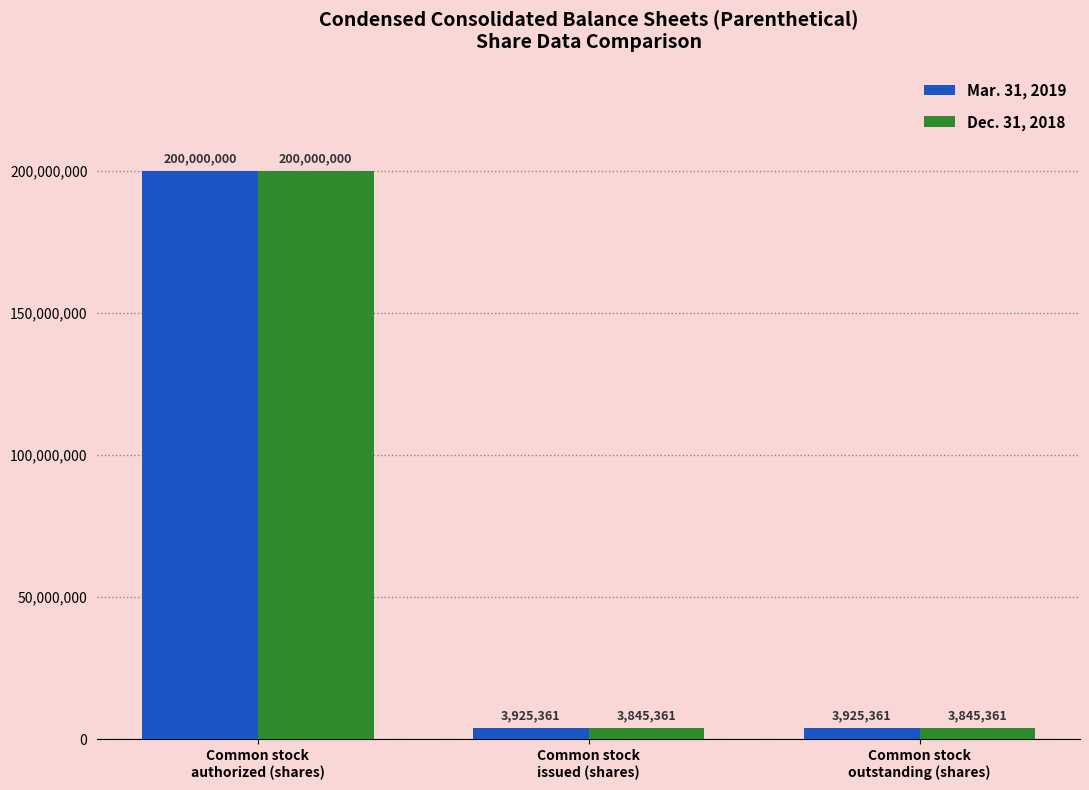

What is the difference between the maximum and minimum values in the Mar. 31, 2019 series?

196074639